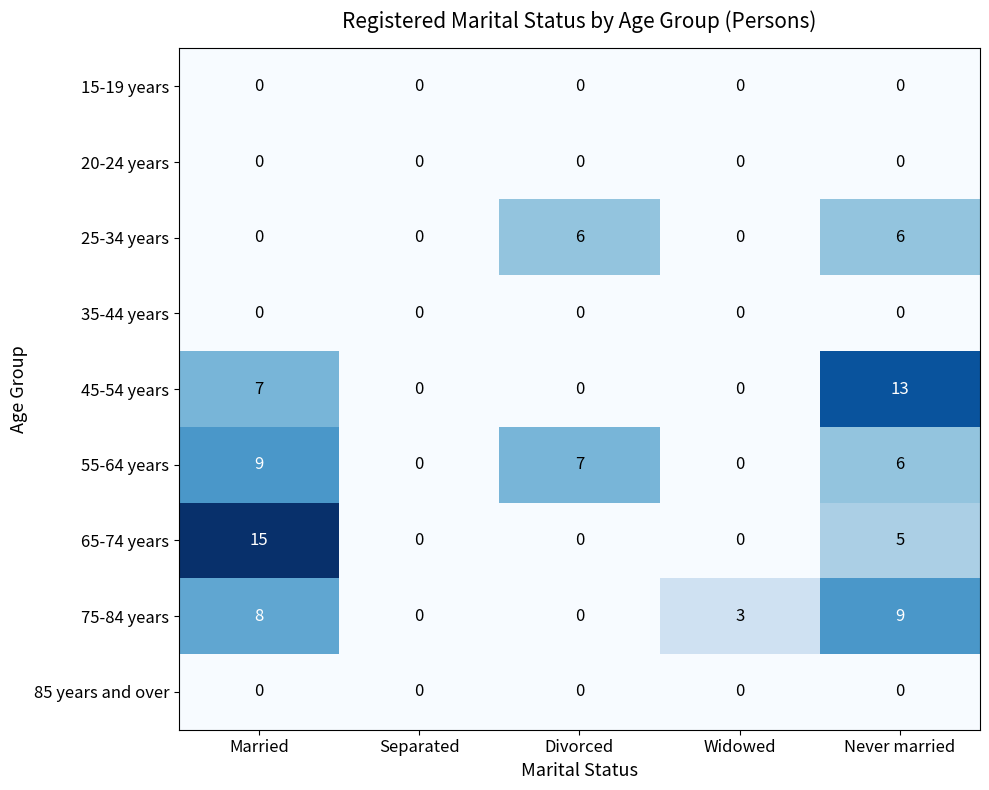

True or false: 15-19 years has a value of 0 at Widowed.

True